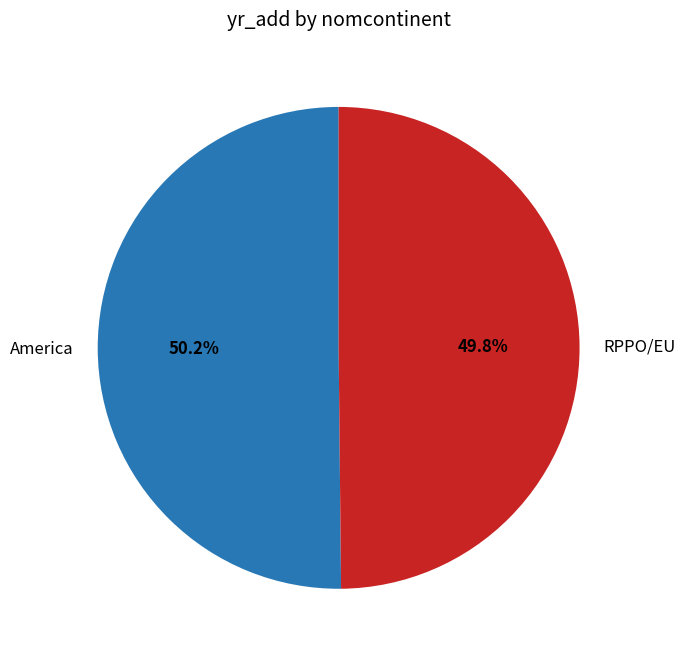

Is there a majority slice in this chart?

Yes